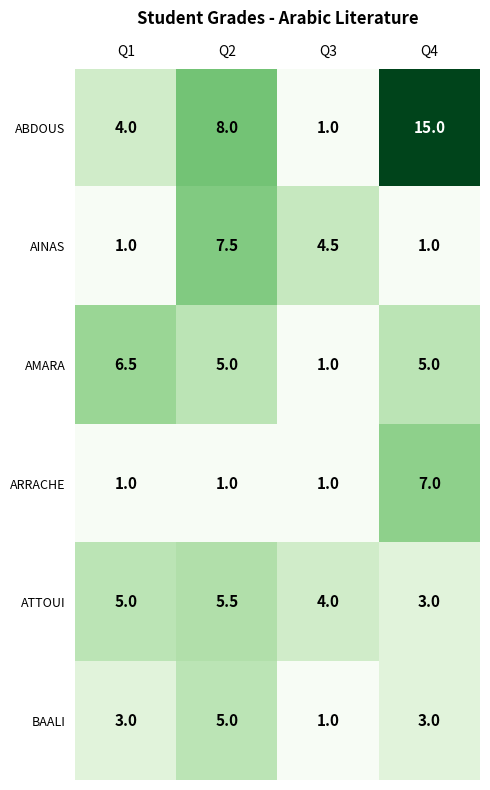

At which category is the sum across all series the highest?

Q4